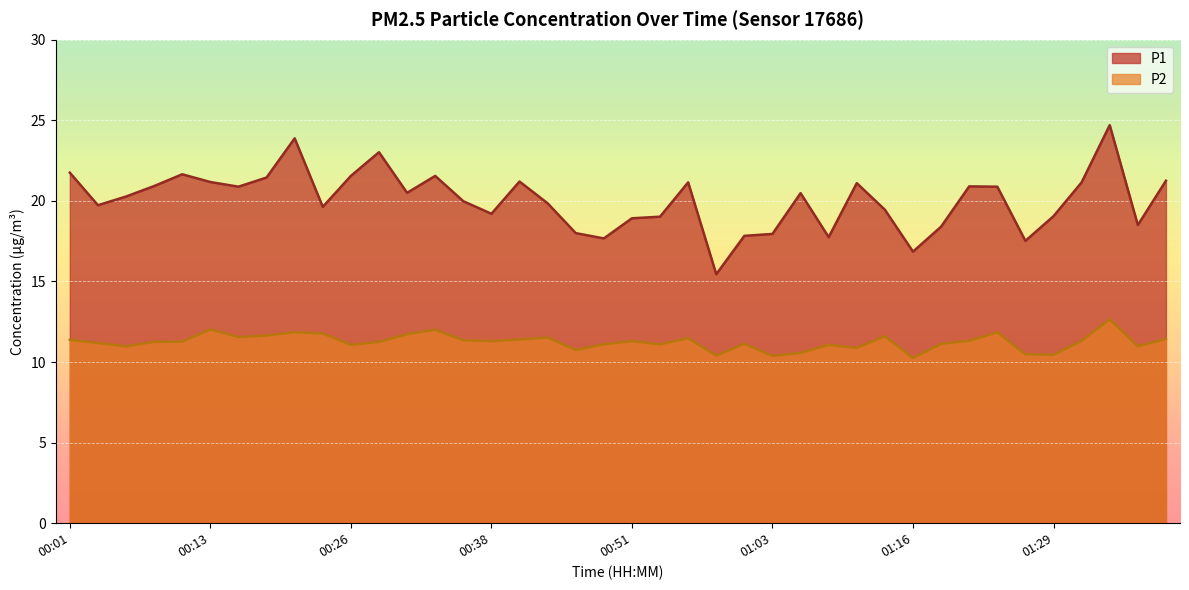

The value of P2 at 00:11 is 3.8. True or false?

False